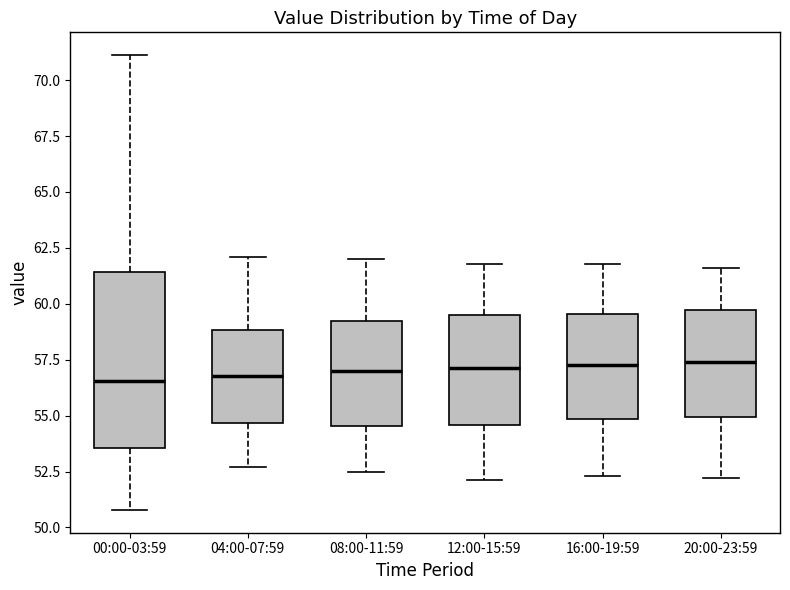

Reading left to right, transcribe this box plot: for each box, give where its median line is, the range the box spans, and where its two whiskers end, as read against the y-axis. The values are not printed on the chart, so give them approximately, as read against the axis.

00:00-03:59: median 56.5, box 53.5 to 61.5, whiskers 51.0 to 71.0
04:00-07:59: median 57.0, box 54.5 to 59.0, whiskers 52.5 to 62.0
08:00-11:59: median 57.0, box 54.5 to 59.0, whiskers 52.5 to 62.0
12:00-15:59: median 57.0, box 54.5 to 59.5, whiskers 52.0 to 62.0
16:00-19:59: median 57.5, box 55.0 to 59.5, whiskers 52.5 to 62.0
20:00-23:59: median 57.5, box 55.0 to 59.5, whiskers 52.0 to 61.5